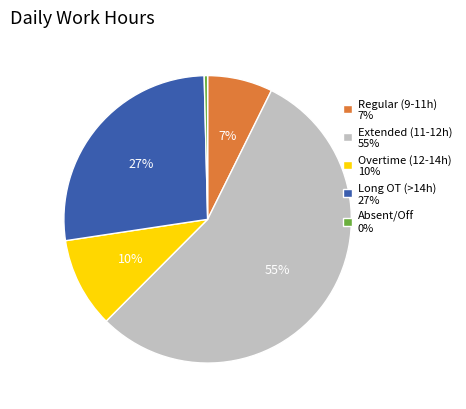

Which has a higher value, Absent/Off 0% or Long OT (>14h) 27%?

Long OT (>14h) 27%